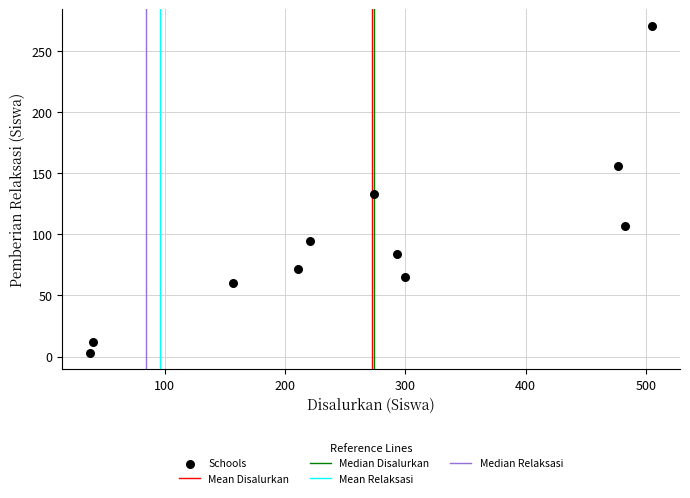

What is the average X value?

273